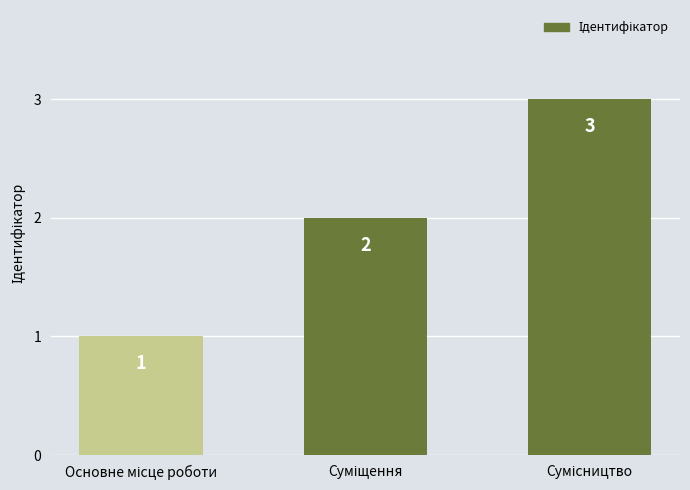

What is the value of the 1st bar from the left?

1